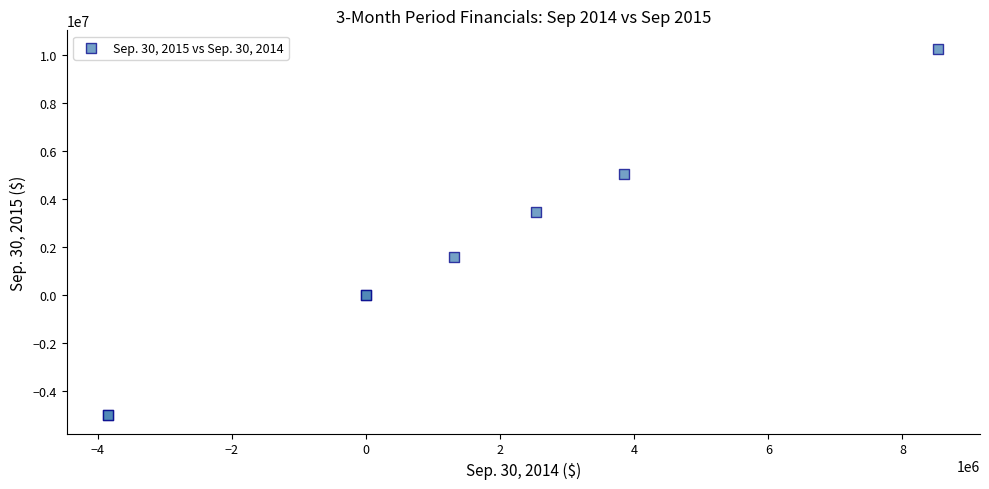

What Y value in the scatter plot is closest to 2623021?

3457165.0